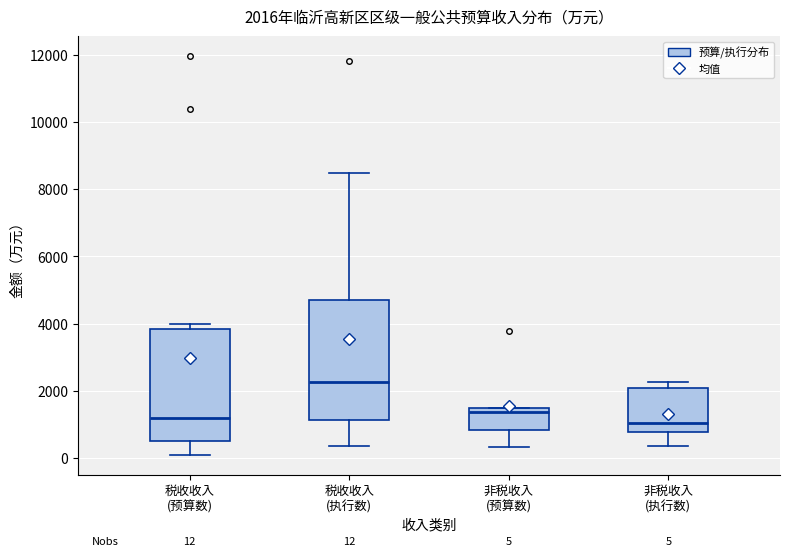

Which box is the tallest, from its lower edge to its upper edge?

税收收入 (执行数)